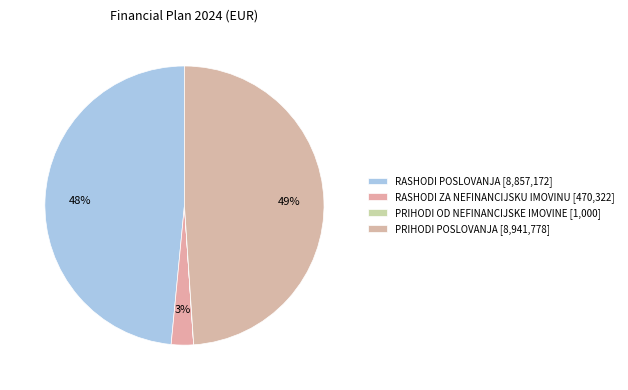

Which category has the biggest portion of the pie?

PRIHODI POSLOVANJA